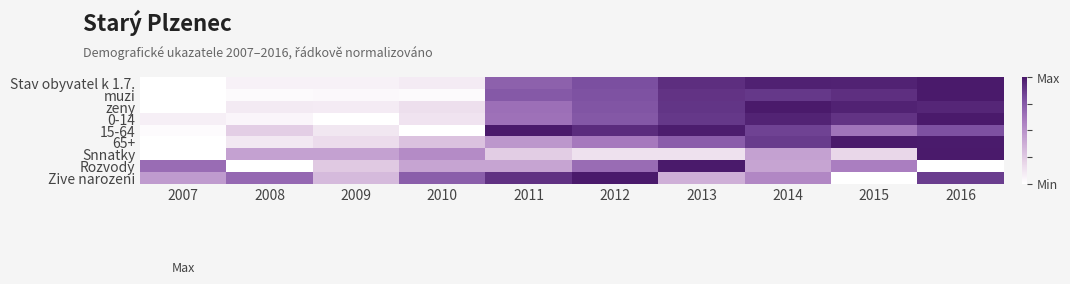

Reading left to right, what are all the values shown in this chart?

Stav obyvatel k 1.7.: 2007=0.0	2008=0.1	2009=0.1	2010=0.1	2011=0.7	2012=0.8	2013=0.9	2014=1.0	2015=1.0	2016=1.0
muzi: 2007=0.0	2008=0.0	2009=0.0	2010=0.0	2011=0.8	2012=0.8	2013=0.9	2014=0.9	2015=0.9	2016=1.0
zeny: 2007=0.0	2008=0.1	2009=0.1	2010=0.2	2011=0.7	2012=0.8	2013=0.9	2014=1.0	2015=1.0	2016=0.9
0-14: 2007=0.1	2008=0.0	2009=0.0	2010=0.1	2011=0.6	2012=0.8	2013=0.9	2014=1.0	2015=0.9	2016=1.0
15-64: 2007=0.0	2008=0.2	2009=0.1	2010=0.0	2011=1.0	2012=0.9	2013=1.0	2014=0.8	2015=0.6	2016=0.8
65+: 2007=0.0	2008=0.1	2009=0.2	2010=0.3	2011=0.5	2012=0.6	2013=0.7	2014=0.9	2015=1.0	2016=1.0
Snnatky: 2007=0.0	2008=0.4	2009=0.4	2010=0.5	2011=0.2	2012=0.1	2013=0.1	2014=0.4	2015=0.2	2016=1.0
Rozvody: 2007=0.7	2008=0.0	2009=0.2	2010=0.4	2011=0.4	2012=0.7	2013=1.0	2014=0.4	2015=0.6	2016=0.0
Zive narozeni: 2007=0.5	2008=0.7	2009=0.3	2010=0.7	2011=0.9	2012=1.0	2013=0.4	2014=0.5	2015=0.0	2016=0.9